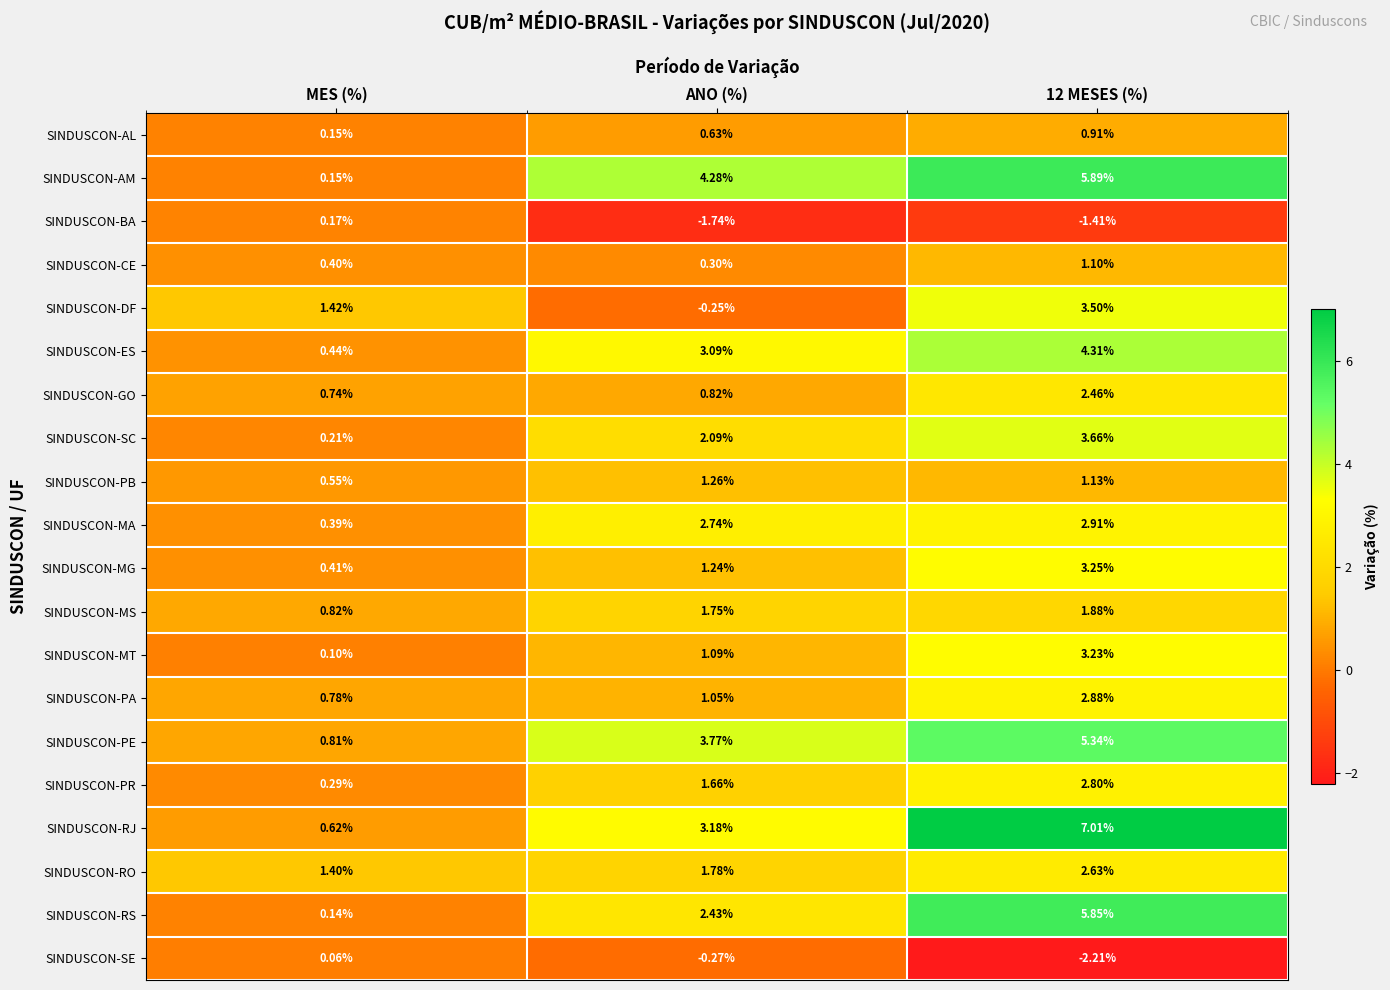

At ANO (%), list the series in order from smallest to largest.

SINDUSCON-BA, SINDUSCON-SE, SINDUSCON-DF, SINDUSCON-CE, SINDUSCON-AL, SINDUSCON-GO, SINDUSCON-PA, SINDUSCON-MT, SINDUSCON-MG, SINDUSCON-PB, SINDUSCON-PR, SINDUSCON-MS, SINDUSCON-RO, SINDUSCON-SC, SINDUSCON-RS, SINDUSCON-MA, SINDUSCON-ES, SINDUSCON-RJ, SINDUSCON-PE, SINDUSCON-AM